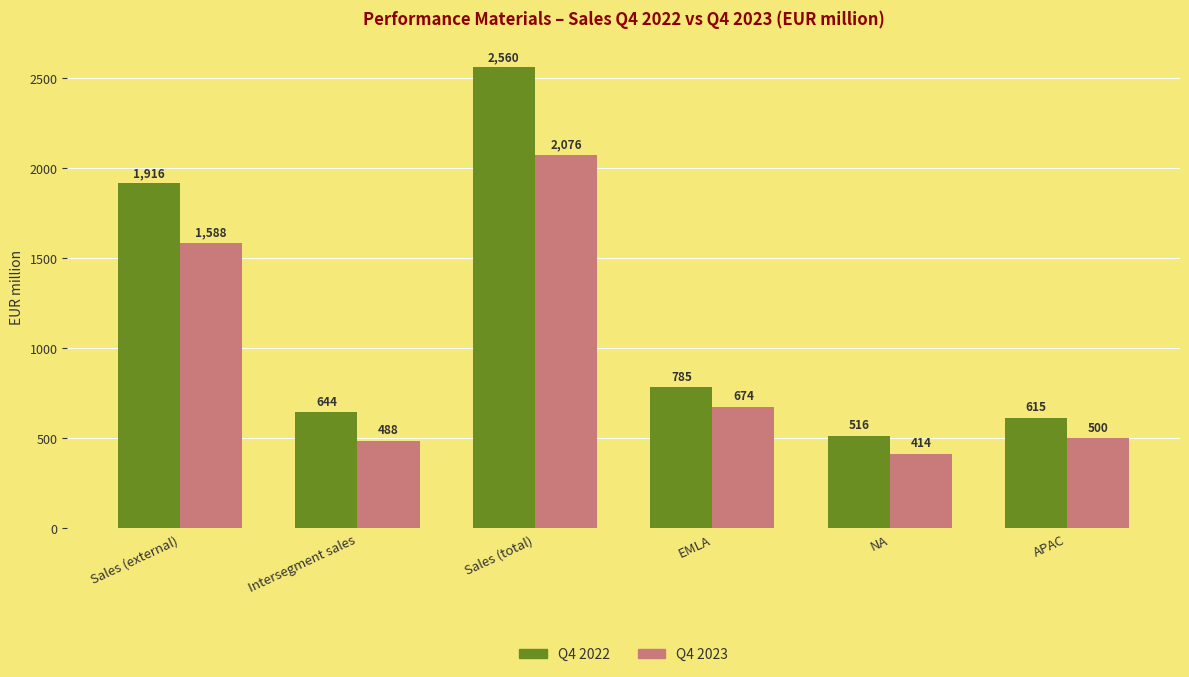

Which series has the largest total across all categories?

Q4 2022